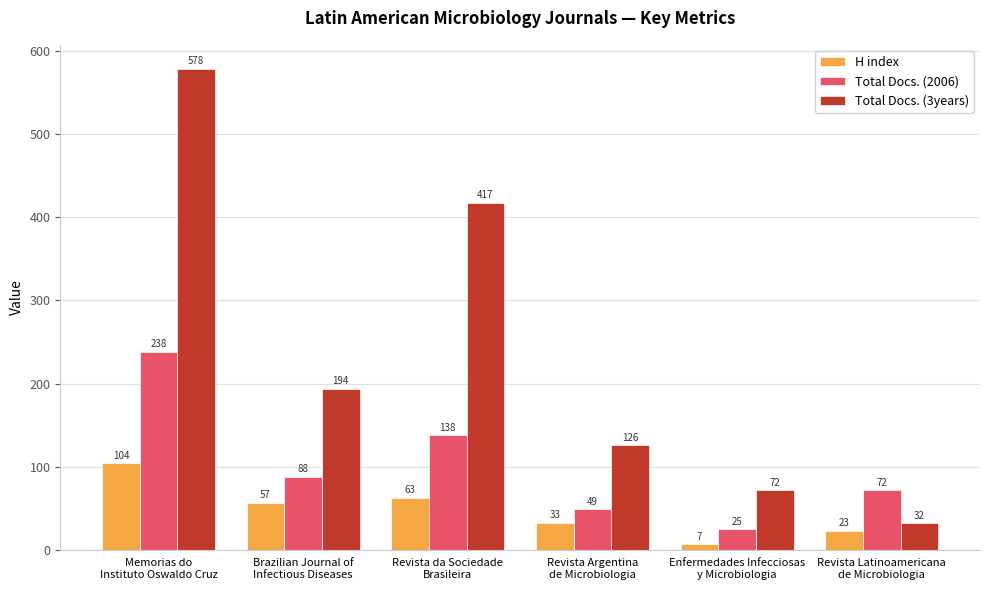

How many data points does each series have?

6